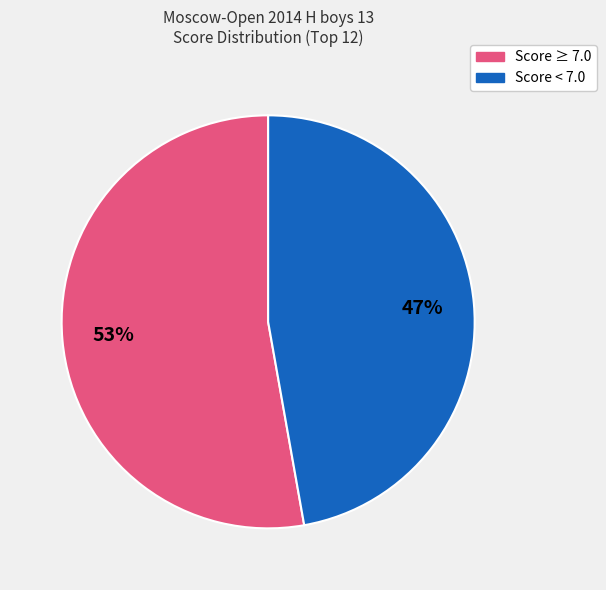

Is it true that Score ≥ 7.0 is 53% of the pie?

True